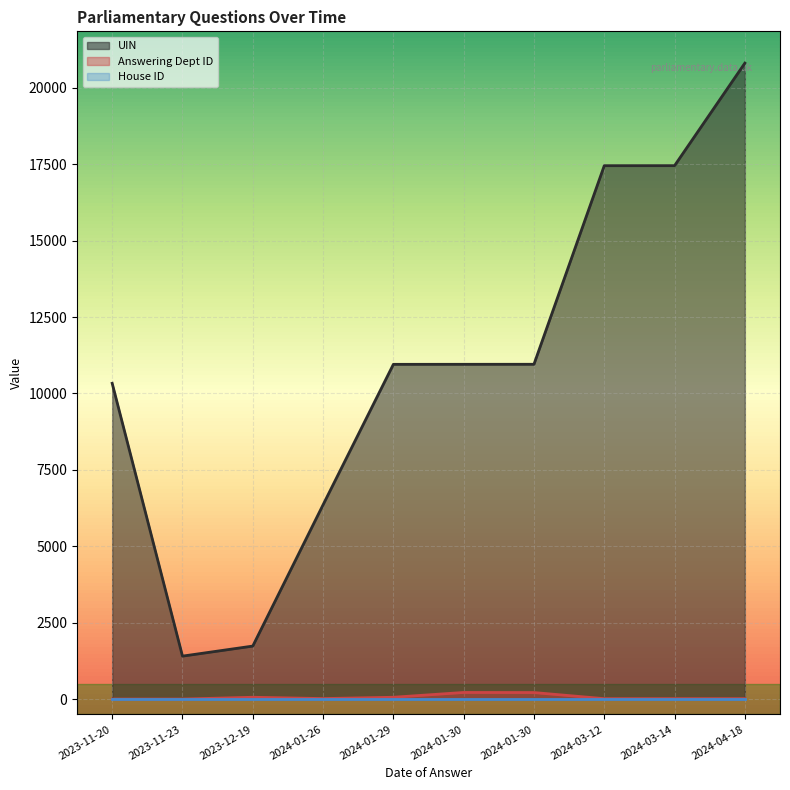

What is the value of the Answering Dept ID point at the 5th from the left?

60